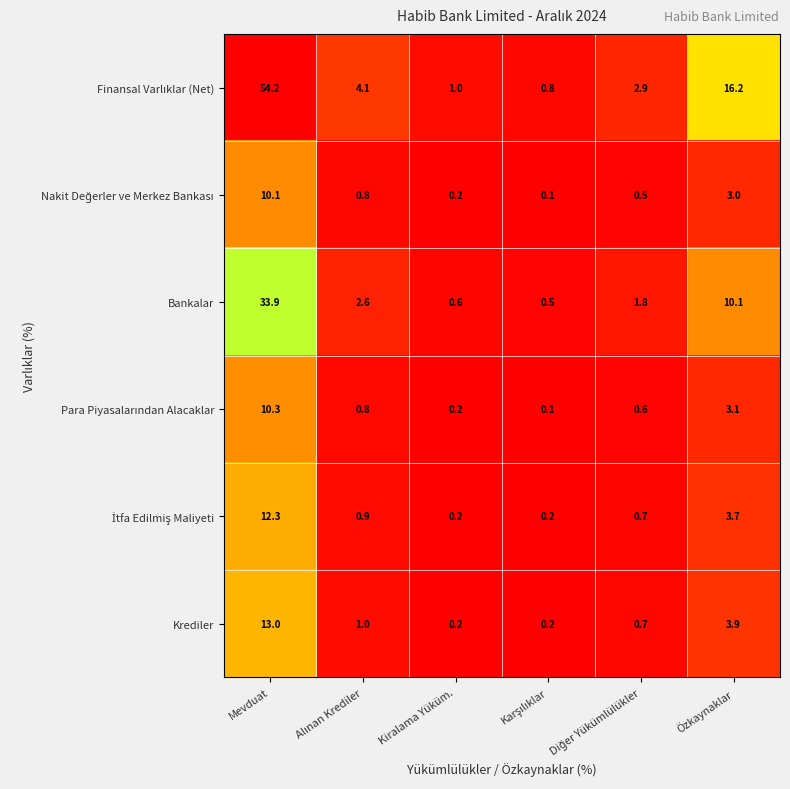

Which category has the highest value in the Krediler series?

Mevduat